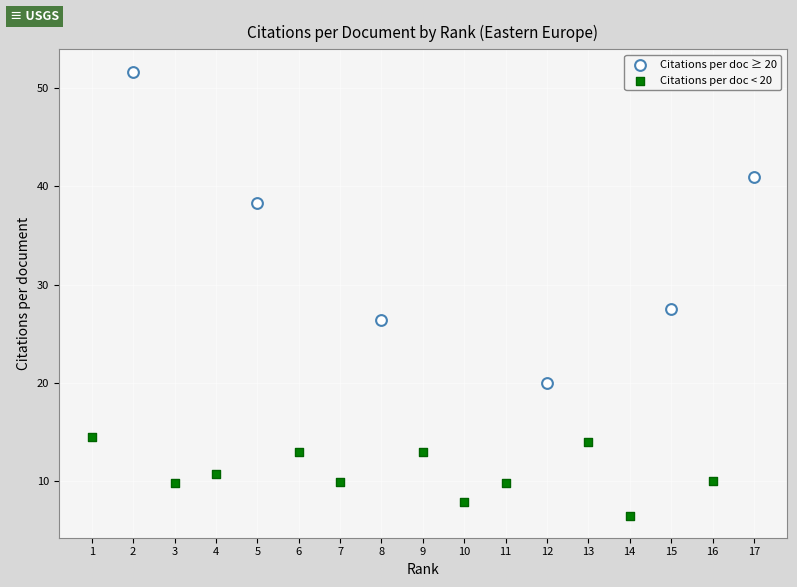

What are all the series names shown in the legend?

Citations per doc ≥ 20, Citations per doc < 20